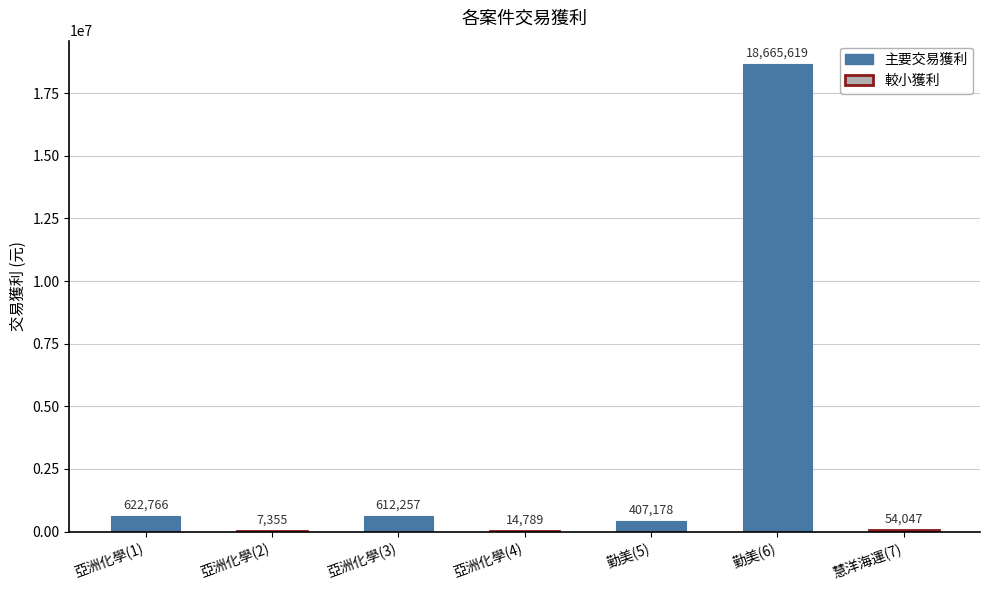

What is the sum of all values?

20384011